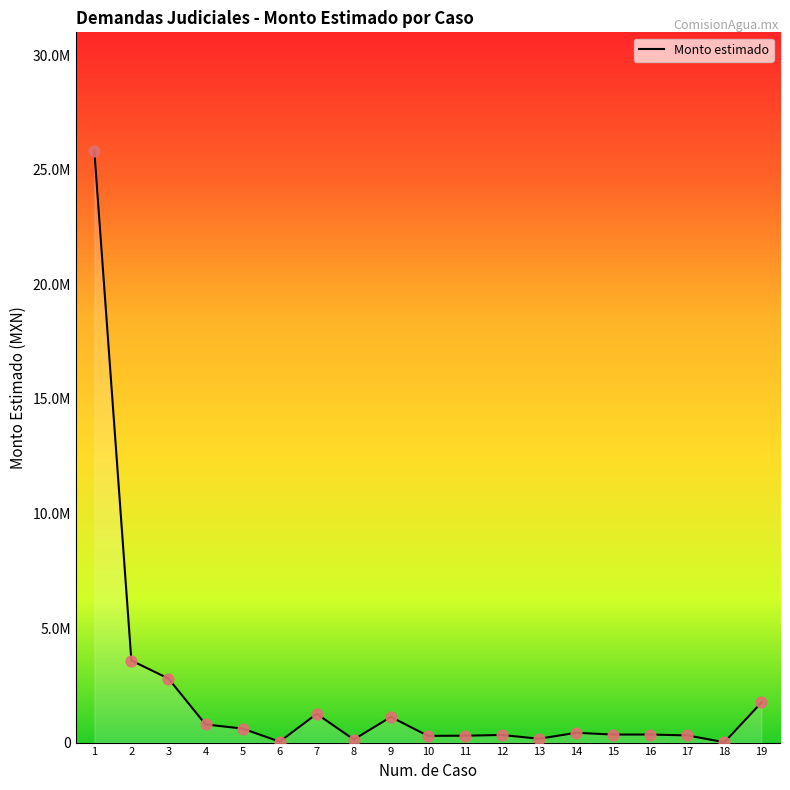

What is the ratio of the value at 13 to the value at 4?

0.2